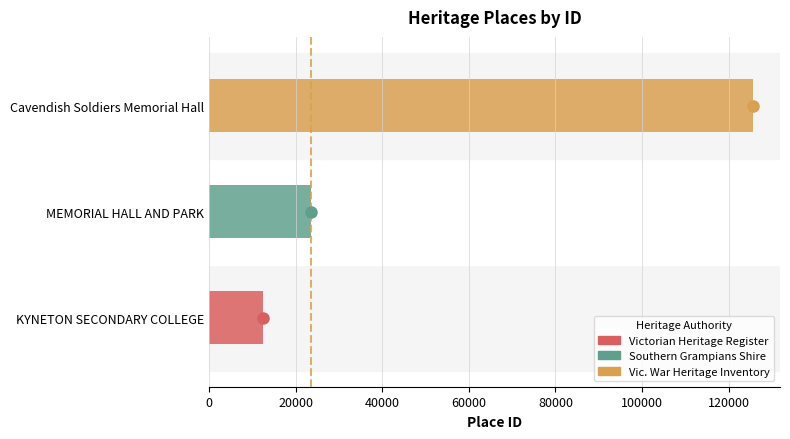

What is the difference between the second highest and minimum values?

11188